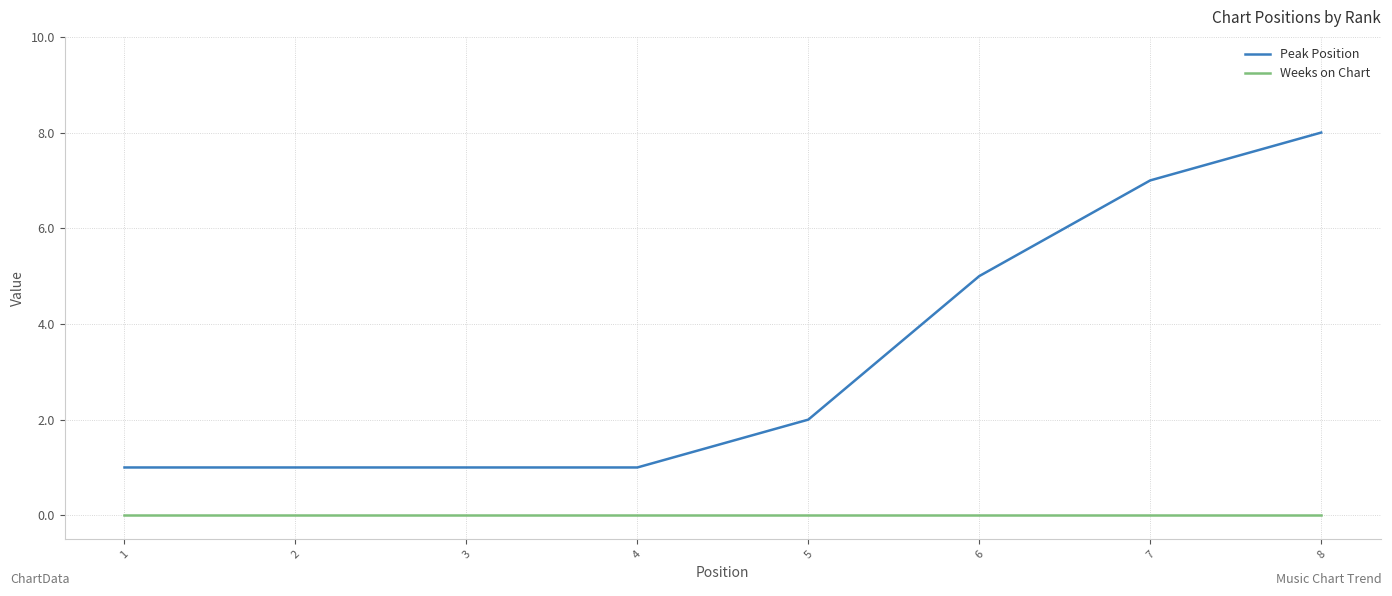

The value of Weeks on Chart at 1 is 0. True or false?

True